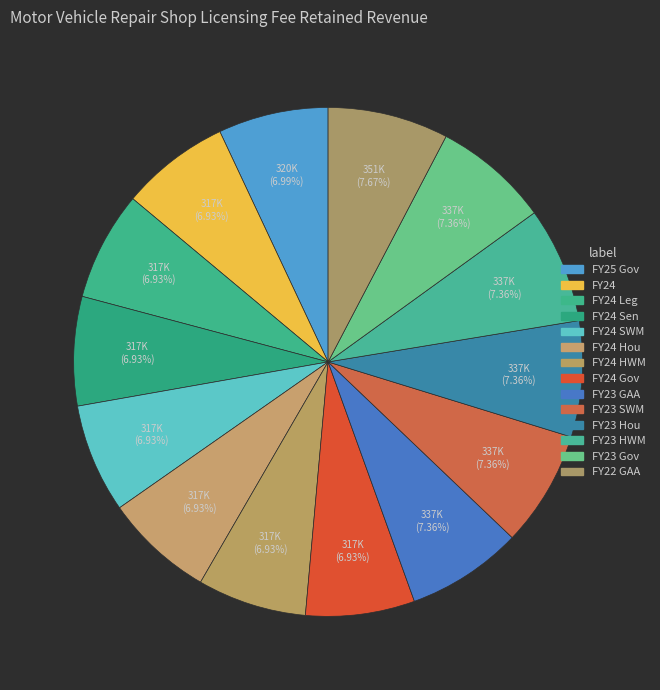

Which category has the smallest portion of the pie?

FY24